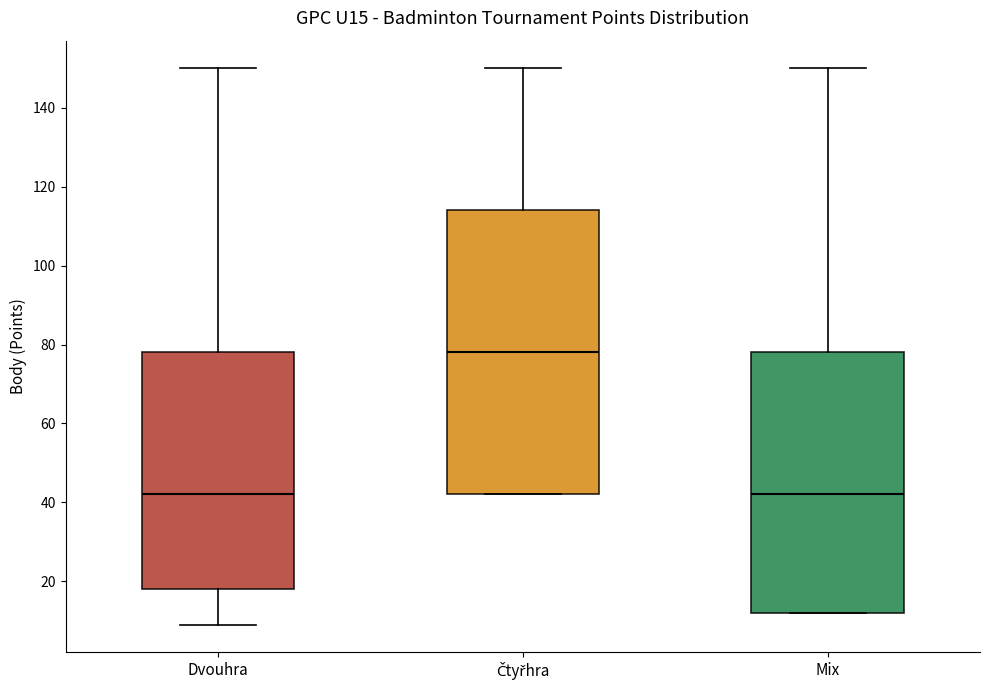

Comparing the boxes themselves (not the whiskers), which one is the tallest?

Čtyřhra